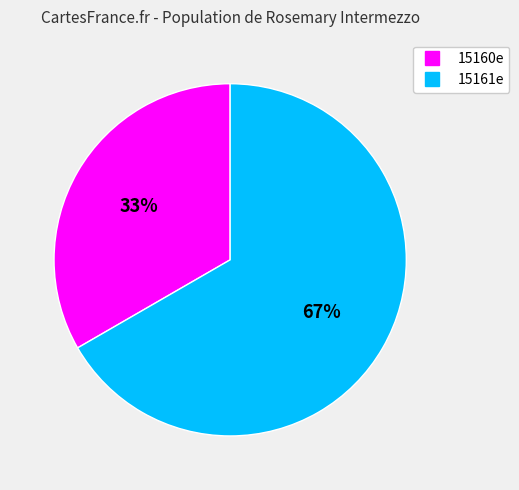

Between 15161e and 15160e, which is larger?

15161e